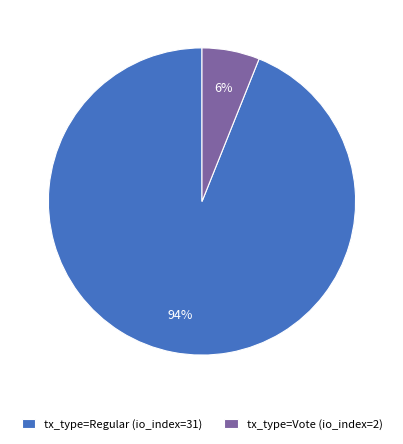

Which has a higher value, tx_type=Regular (io_index=31) or tx_type=Vote (io_index=2)?

tx_type=Regular (io_index=31)